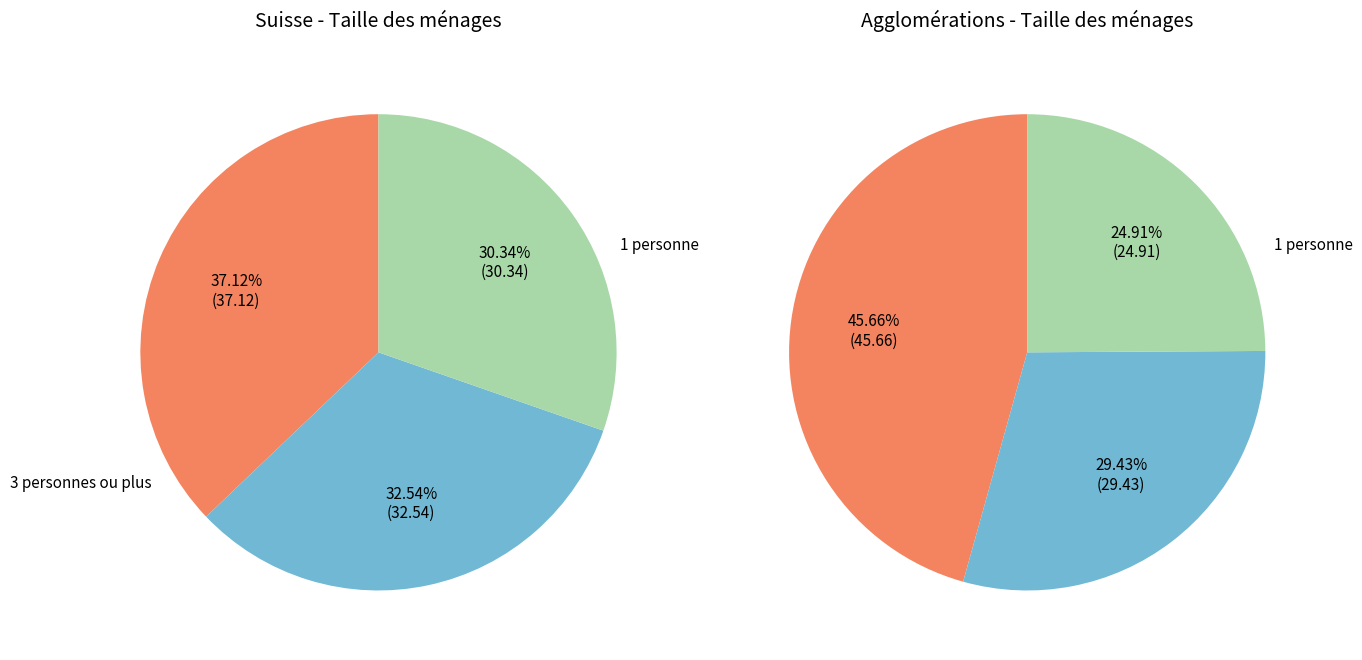

What is the total percentage of 1 personne and 3 personnes ou plus?

67.5%